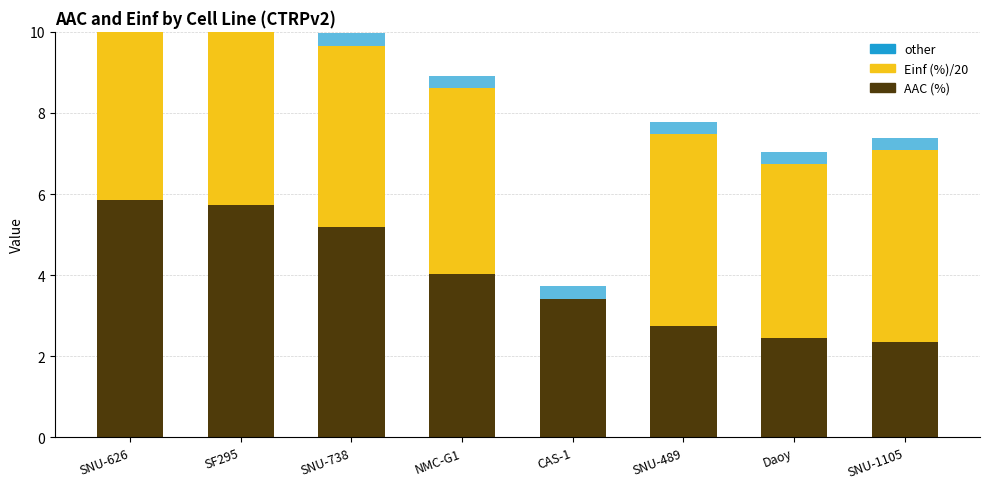

Where does the AAC (%) series first go above 4?

SNU-626